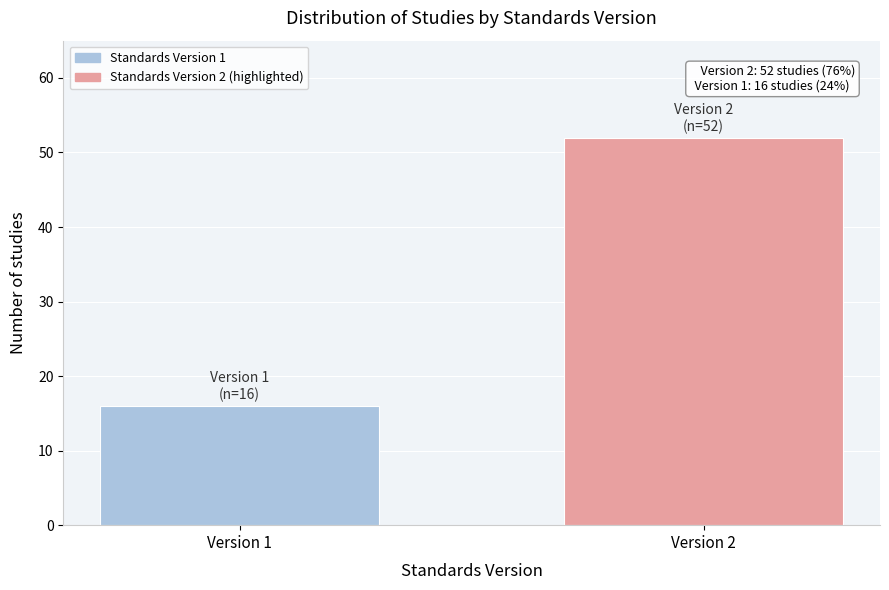

Reading right to left, what are all the values shown in this chart?

52	16